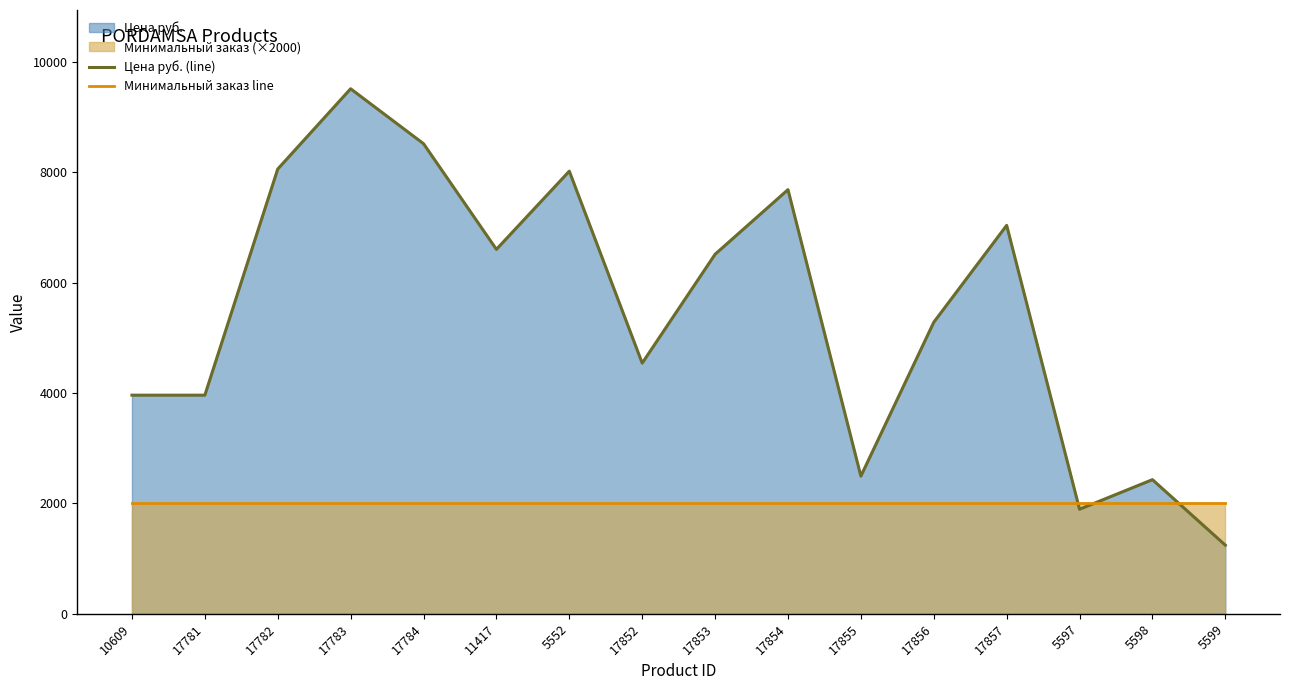

Which series has the largest total across all categories?

Цена руб. (line)